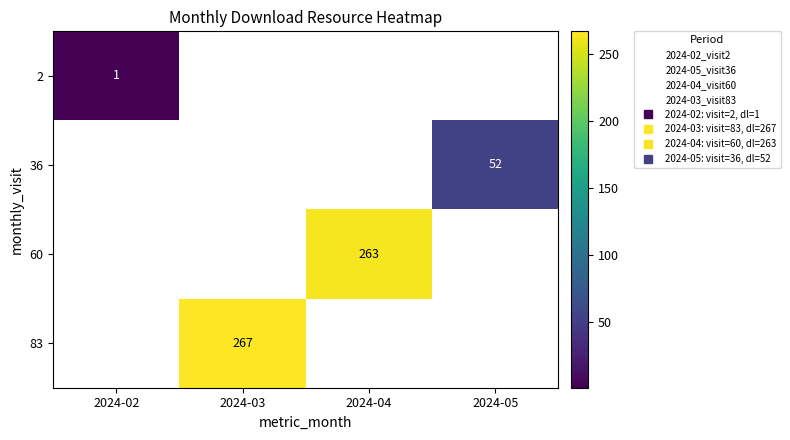

How many series are shown in this chart?

4